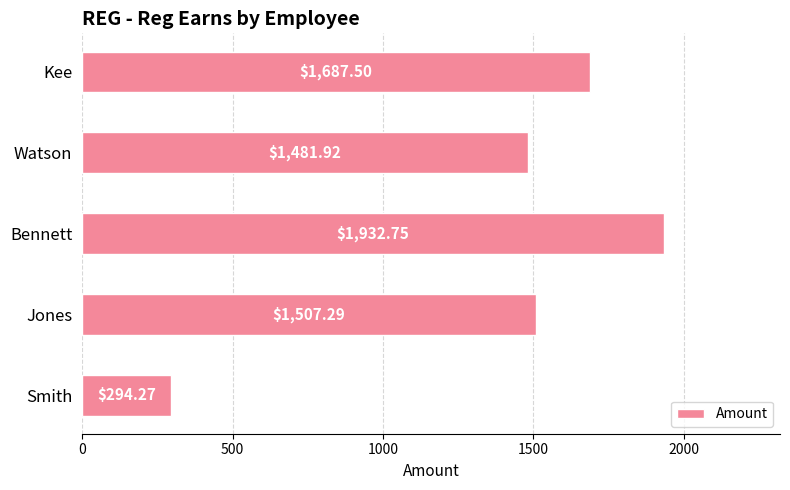

What is the smallest value displayed?

294.3